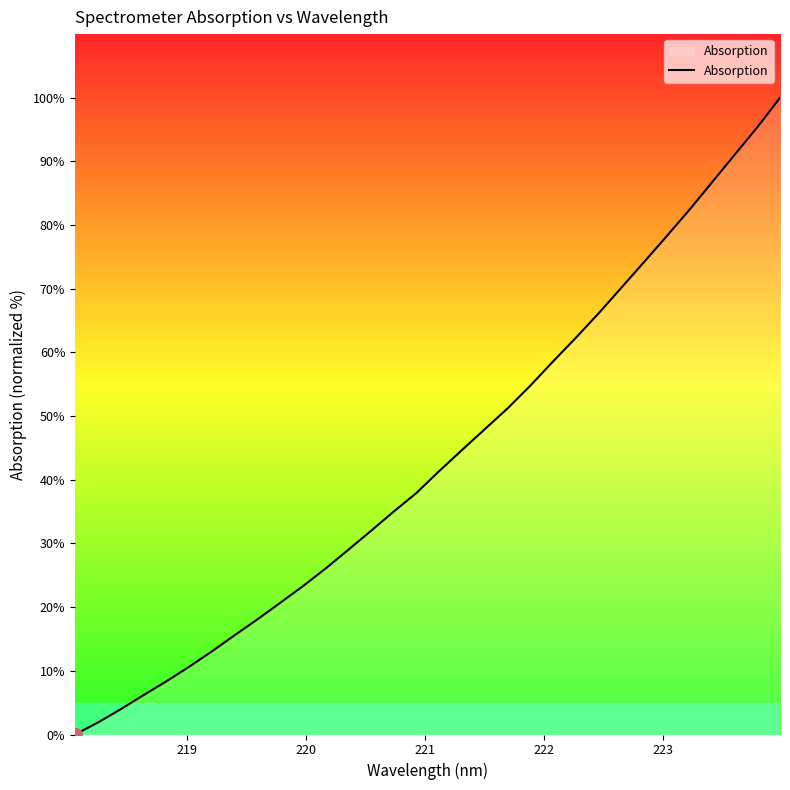

What is the difference between the maximum and minimum values?

100.0